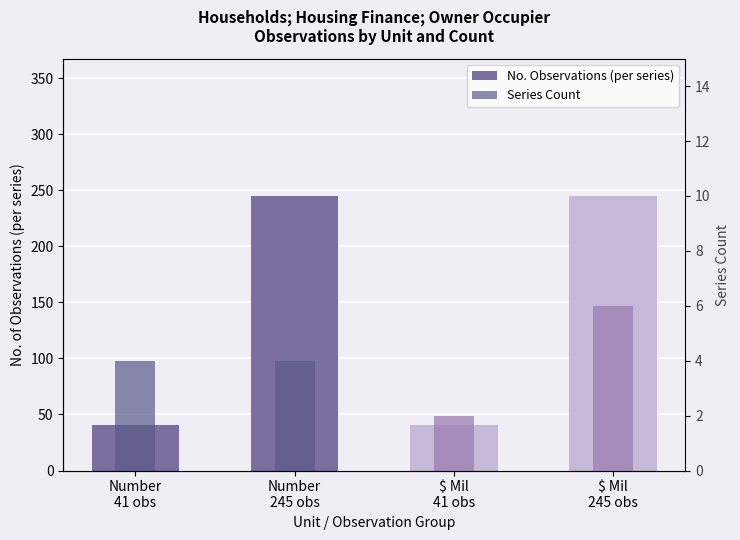

What are all the series names shown in the legend?

No. Observations (per series), Series Count